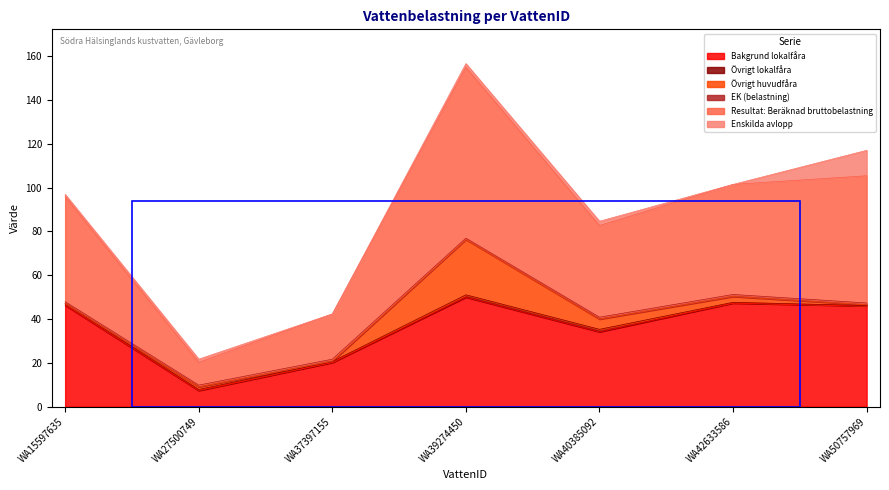

What is the value of the EK (belastning) point at the 4th from the left?

0.6